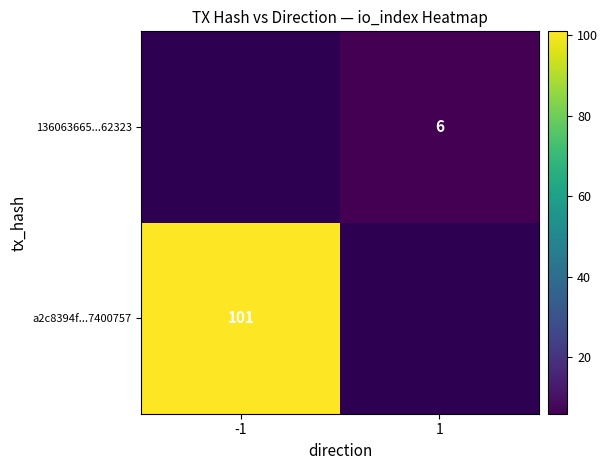

The value of a2c8394f...7400757 at -1 is 165. True or false?

False